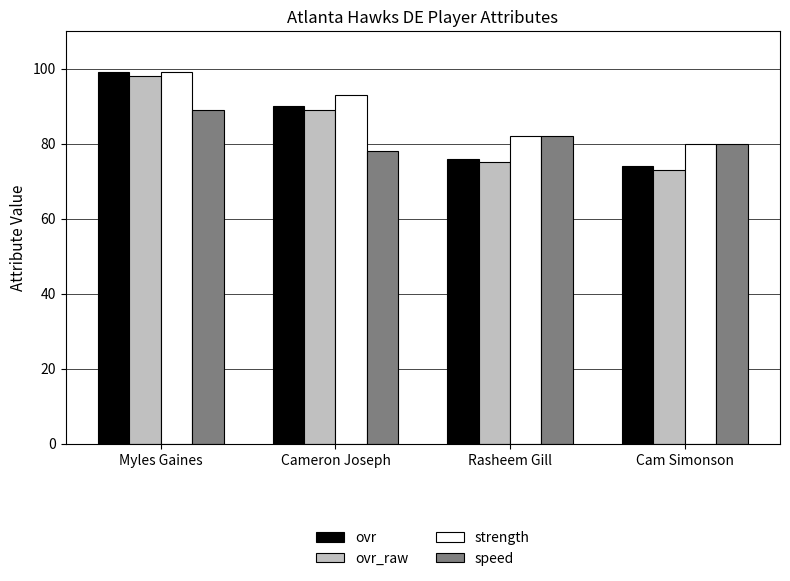

What is the sum of all ovr_raw values?

335